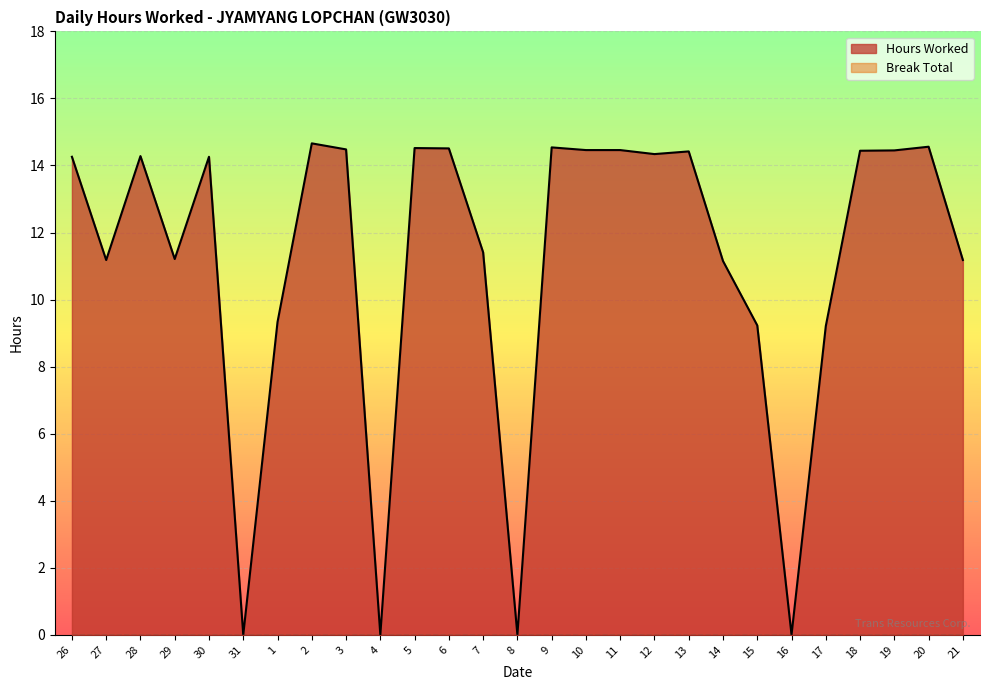

Which label corresponds to the largest value in the chart?

2